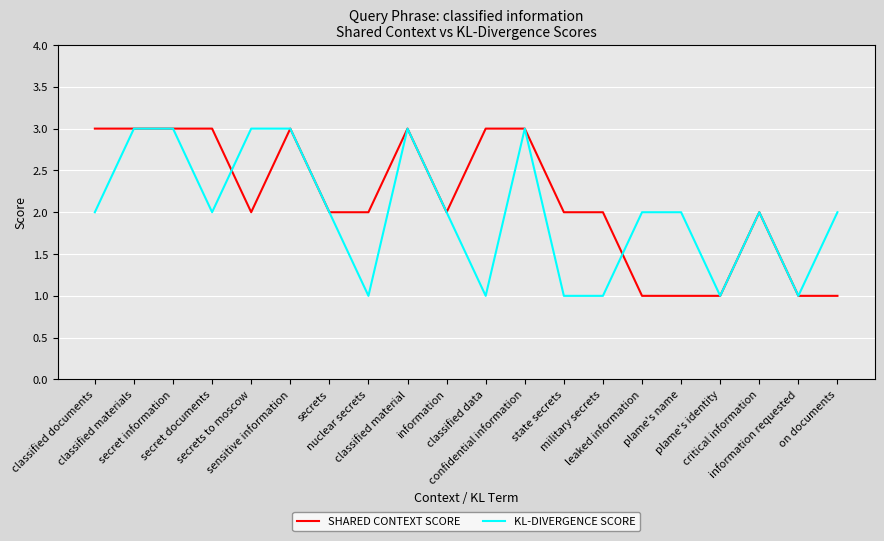

Is it true that SHARED CONTEXT SCORE equals 3 at classified documents?

True